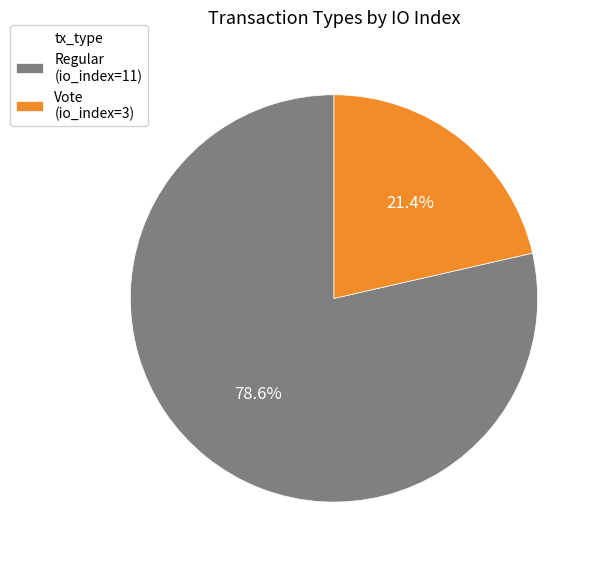

True or false: Regular accounts for 79% of the total.

True